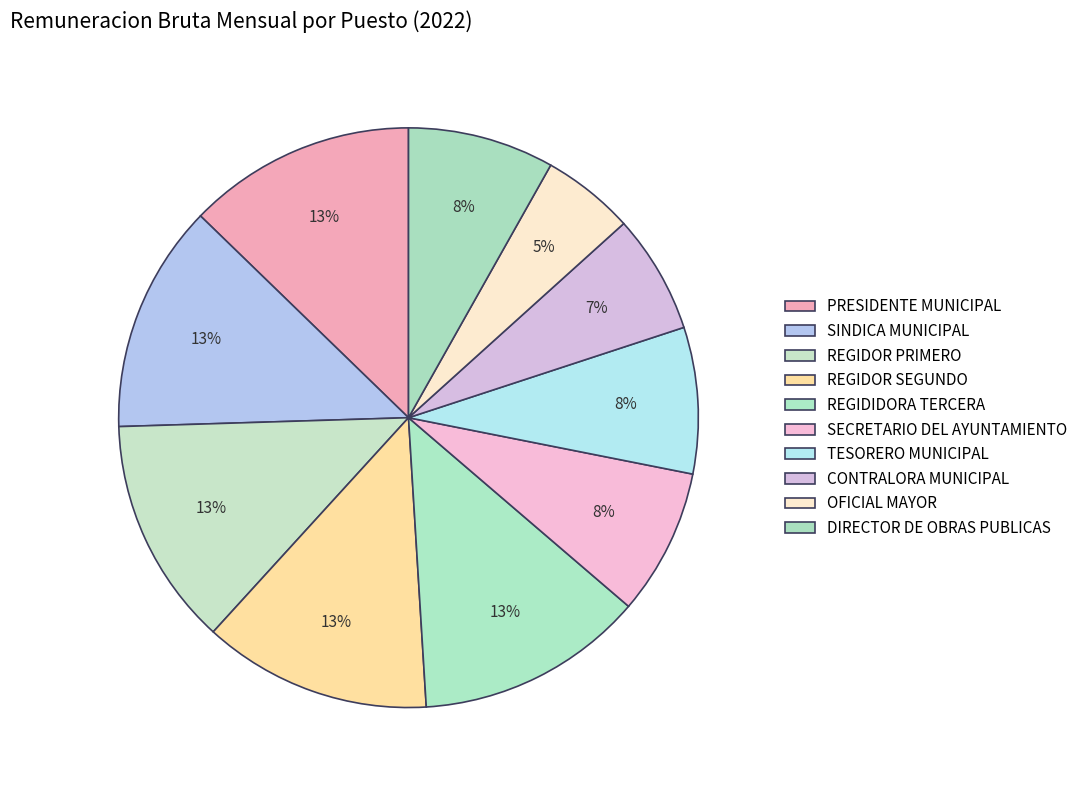

How many segments does this pie chart have?

10